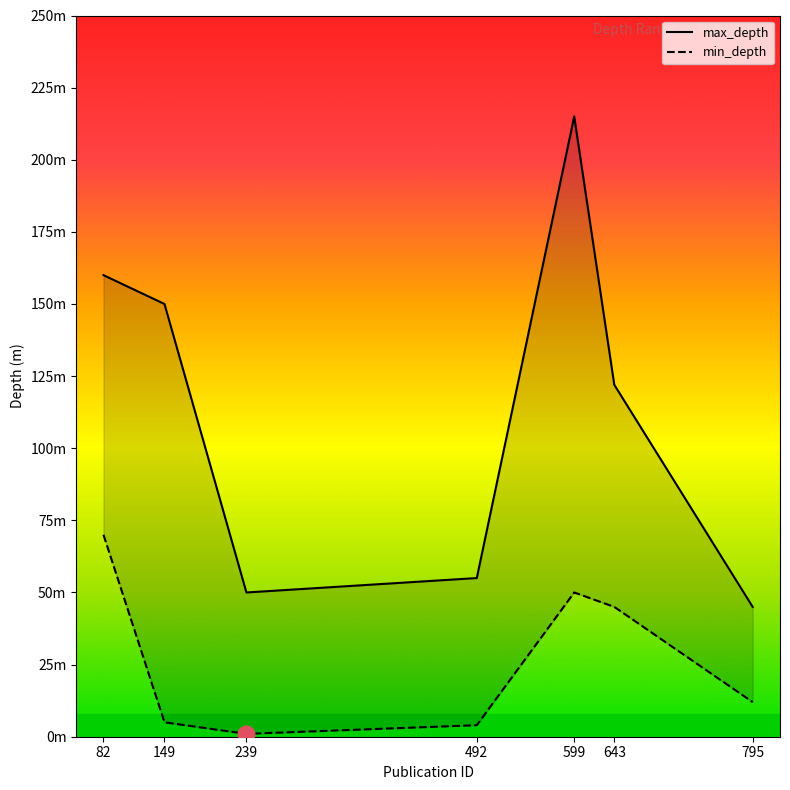

At which label is max_depth closest to 130?

643